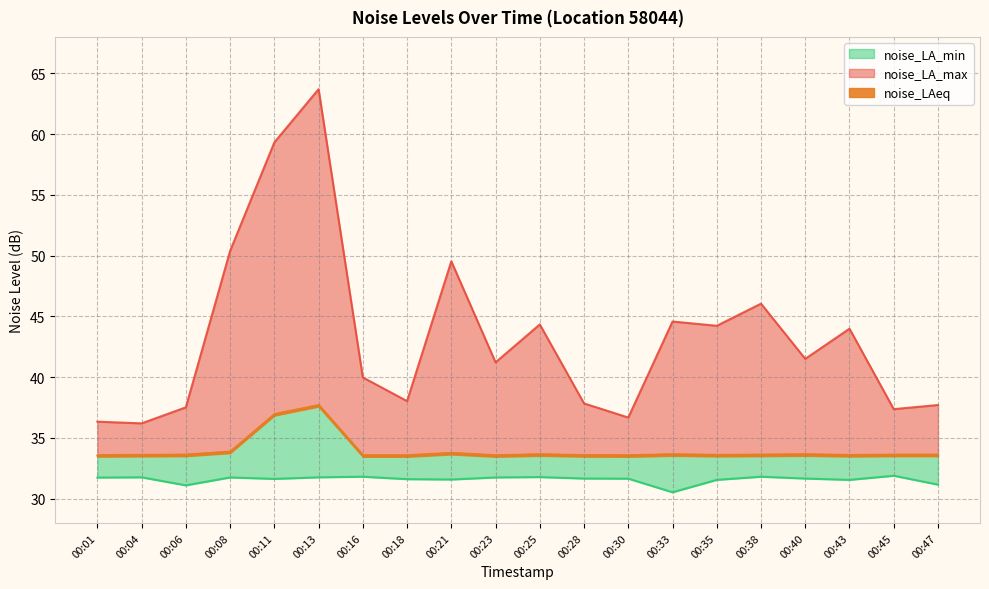

True or false: noise_LAeq and noise_LA_min intersect in this chart.

False